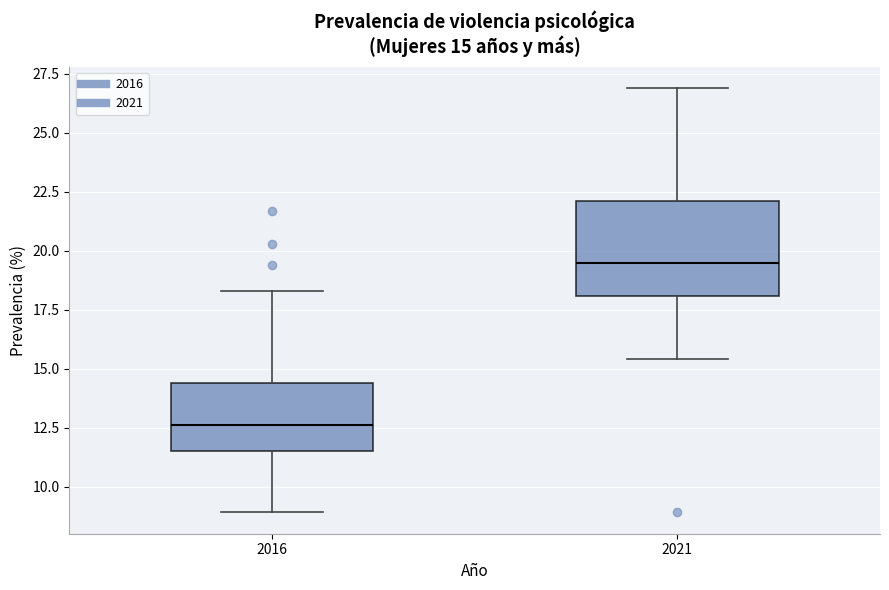

Which box's median line is the lowest?

2016